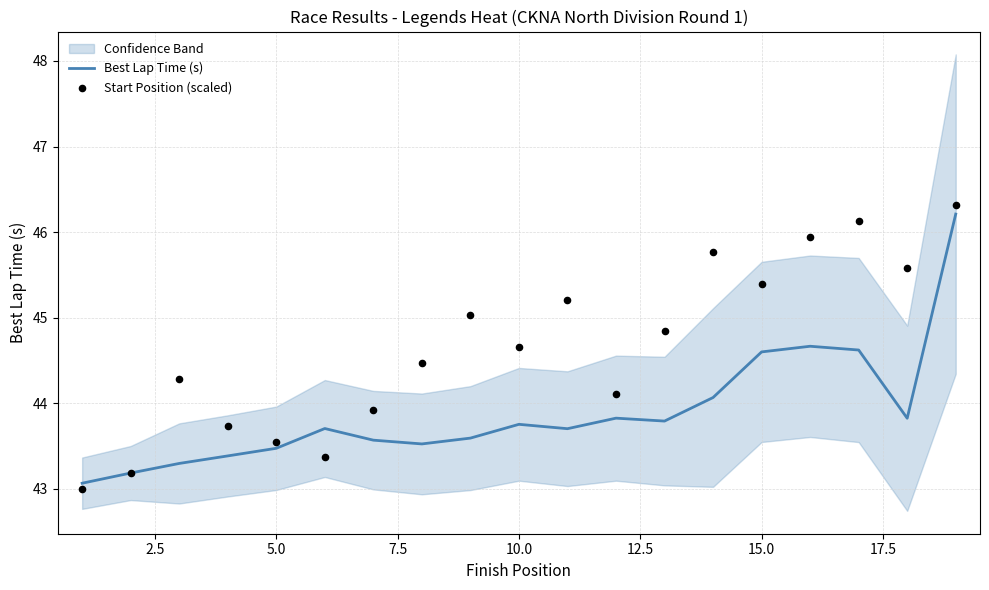

What is the lowest value of the Best Lap Time (s) series?

43.1